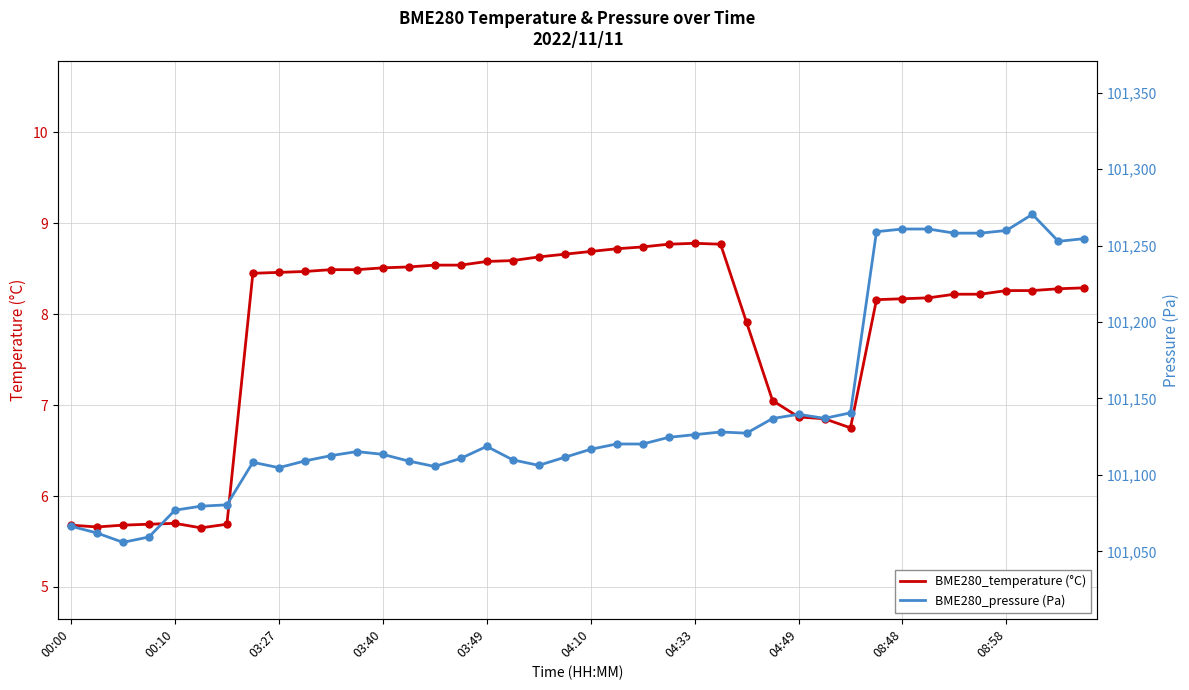

Which series has the widest spread of Y values?

BME280_pressure (Pa)